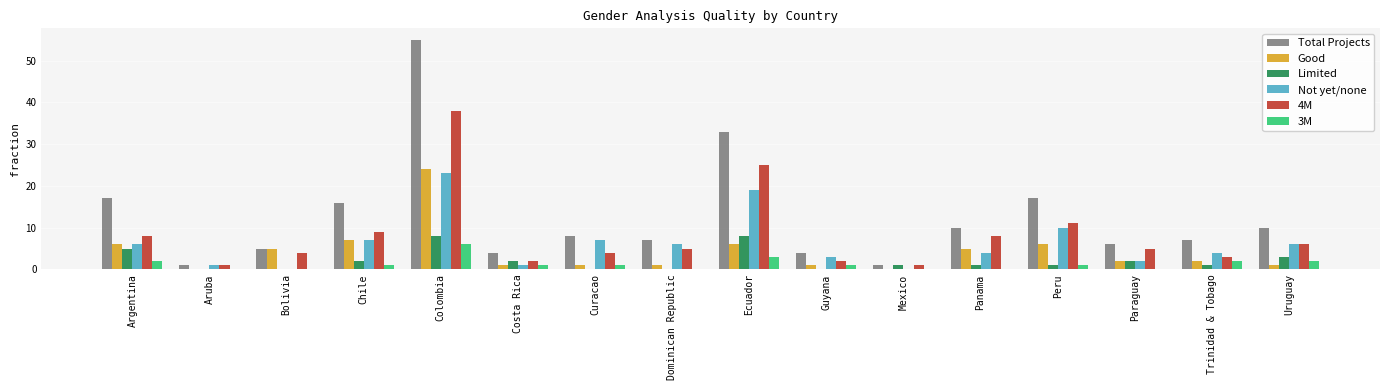

Which series changed the most between Ecuador and Paraguay?

Total Projects